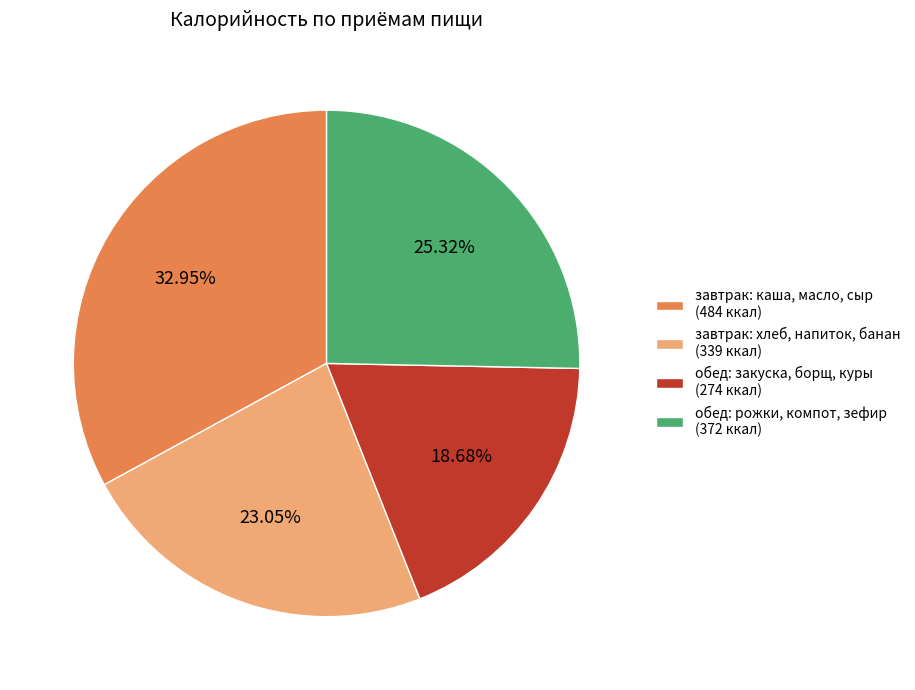

To the nearest percent, what is the average slice percentage?

25%